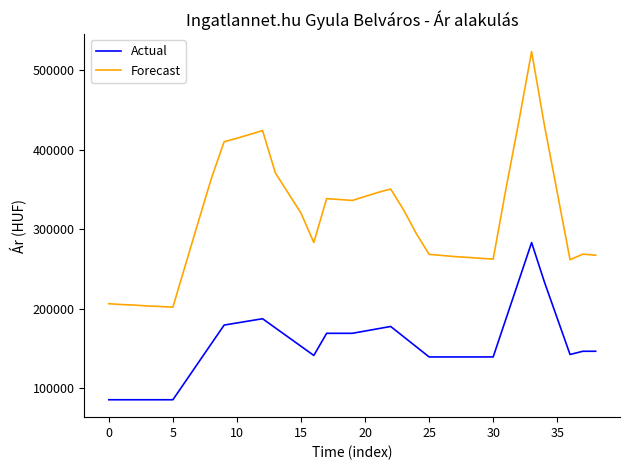

List the series in order of their overall mean, highest first.

Forecast, Actual